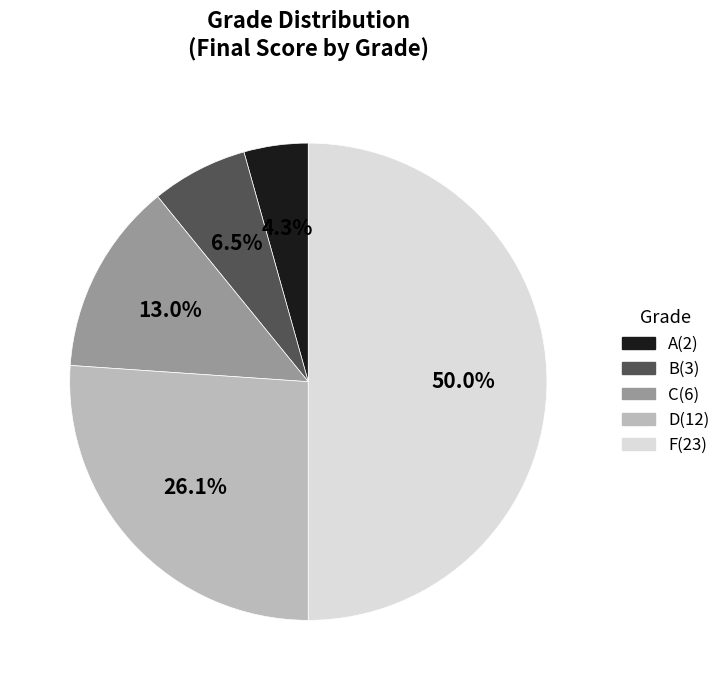

Is B the majority of the pie?

No